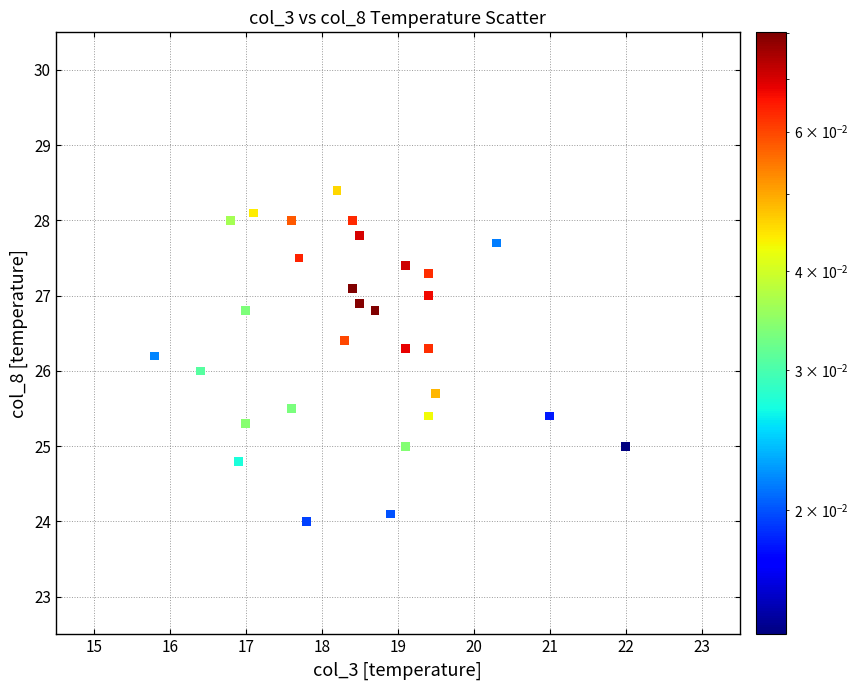

What is the range of Y values (max minus min)?

4.4